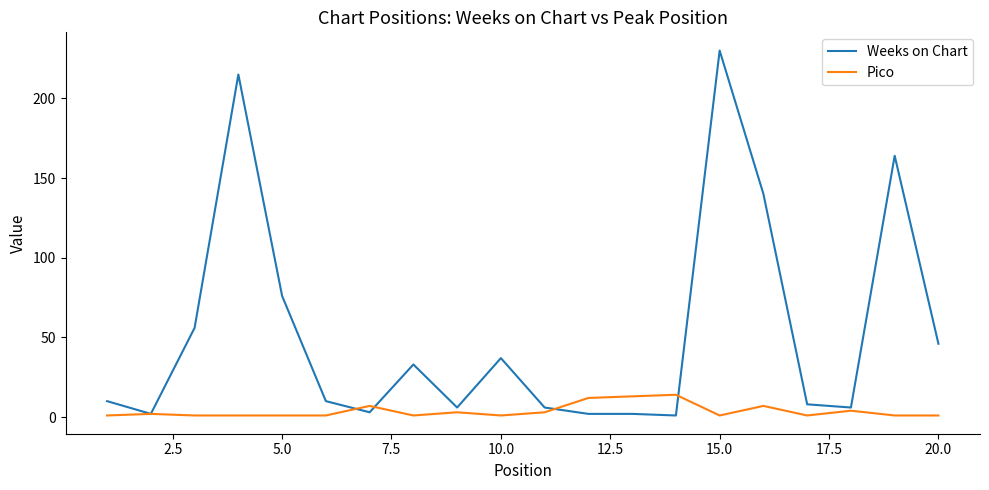

Which series has the largest total across all categories?

Weeks on Chart